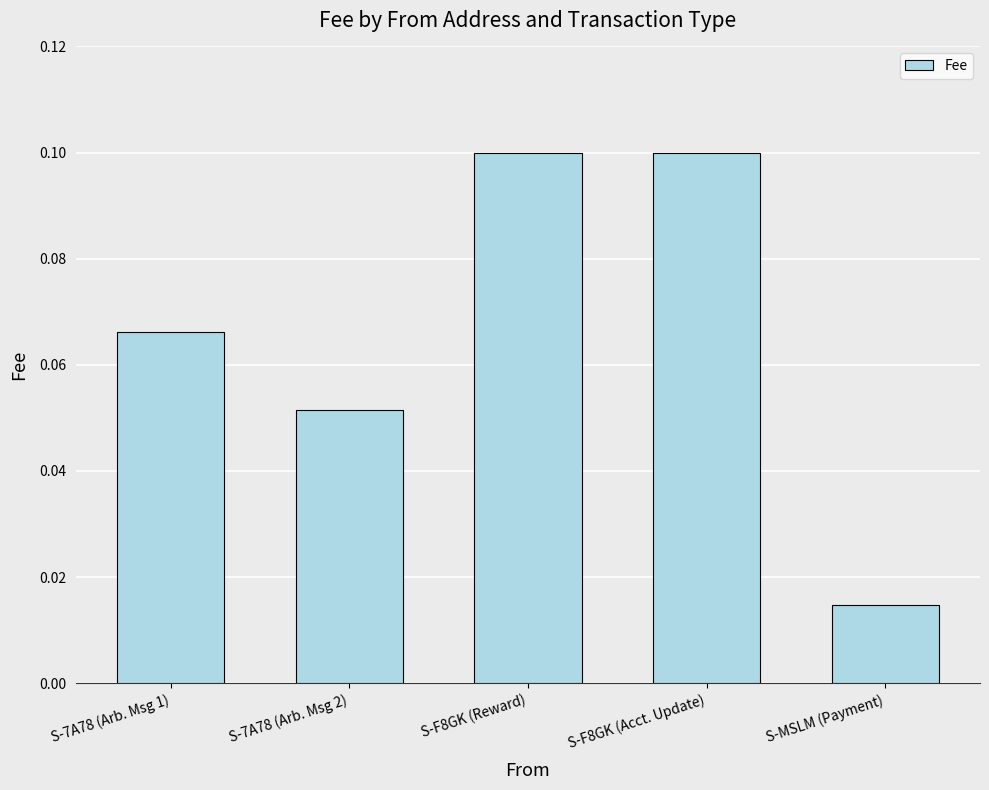

True or false: the data shows 0.1 at S-7A78 (Arb. Msg 2).

True